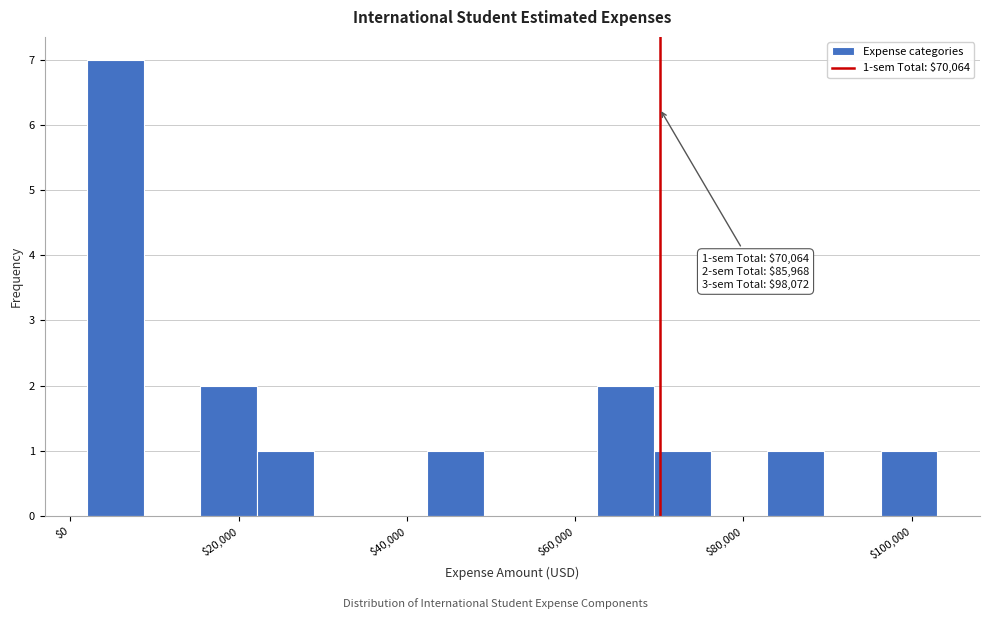

Around what value on the x-axis is the tallest bar? Give the approximate position of its centre, as read against the axis.

6000